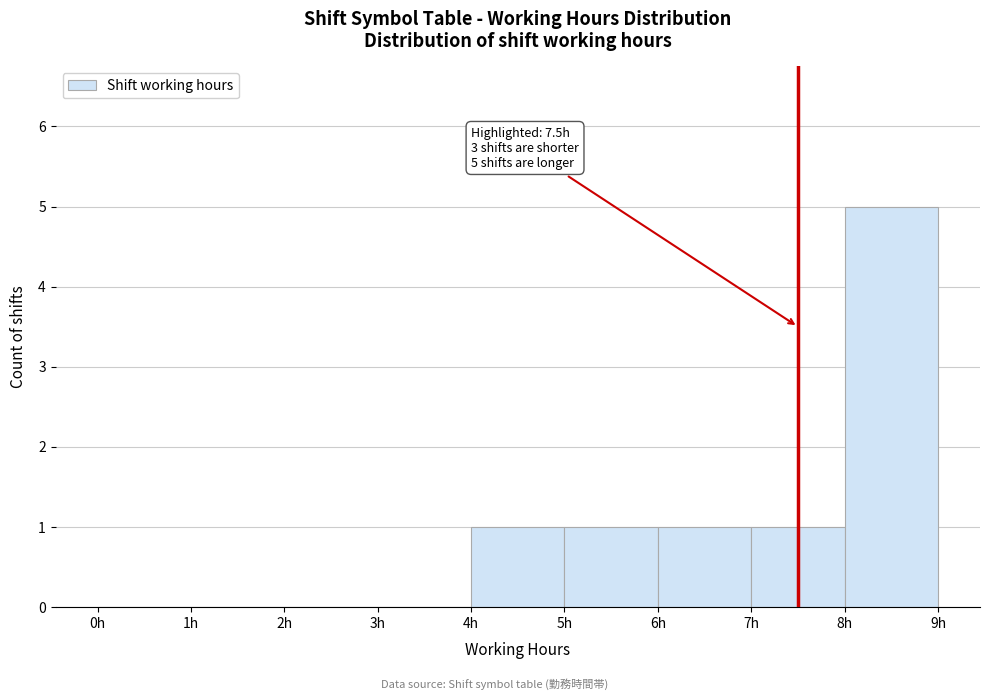

Which range on the x-axis has the tallest bar?

8 to 9